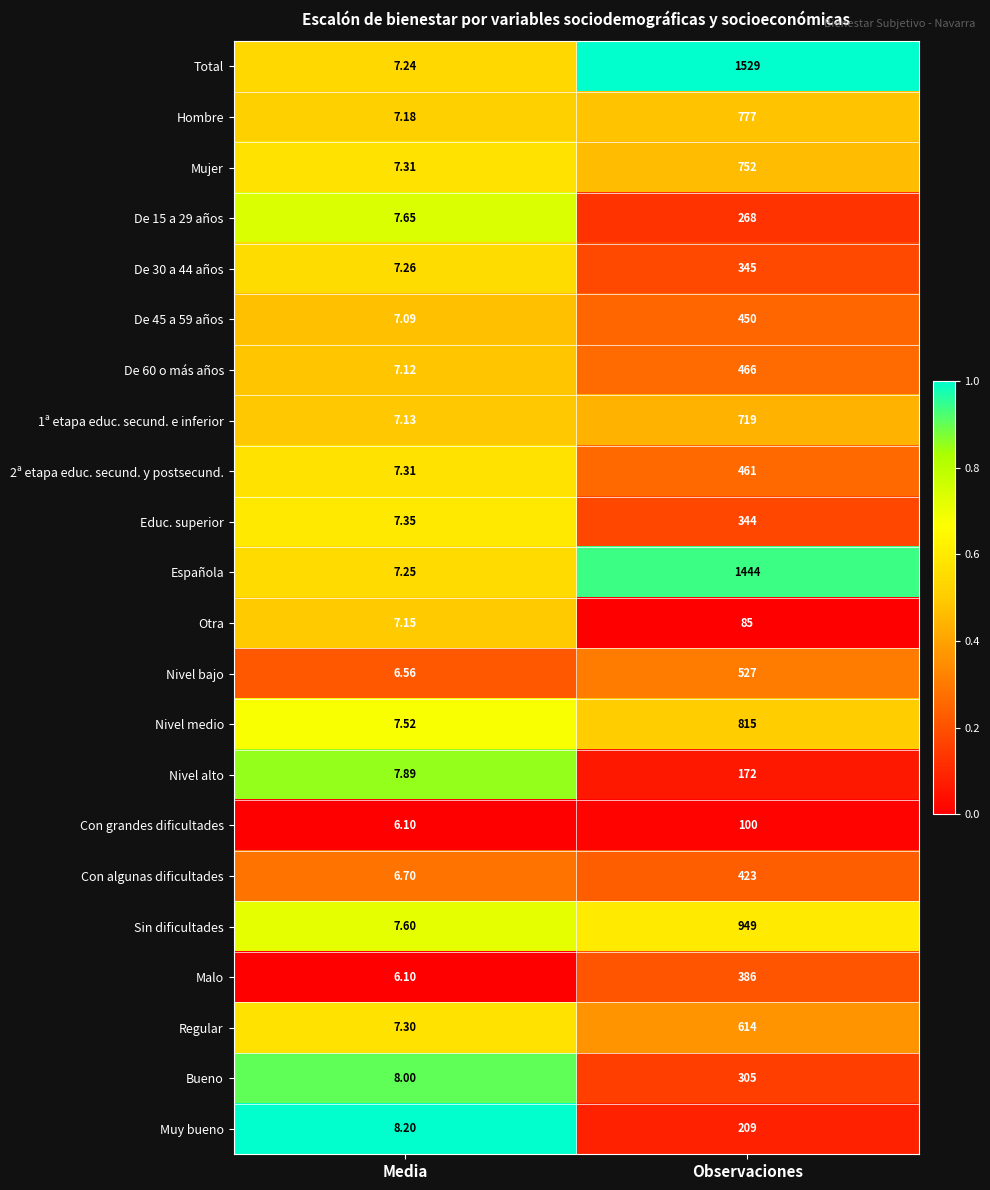

What is the total value across all series at Observaciones?

12140.0